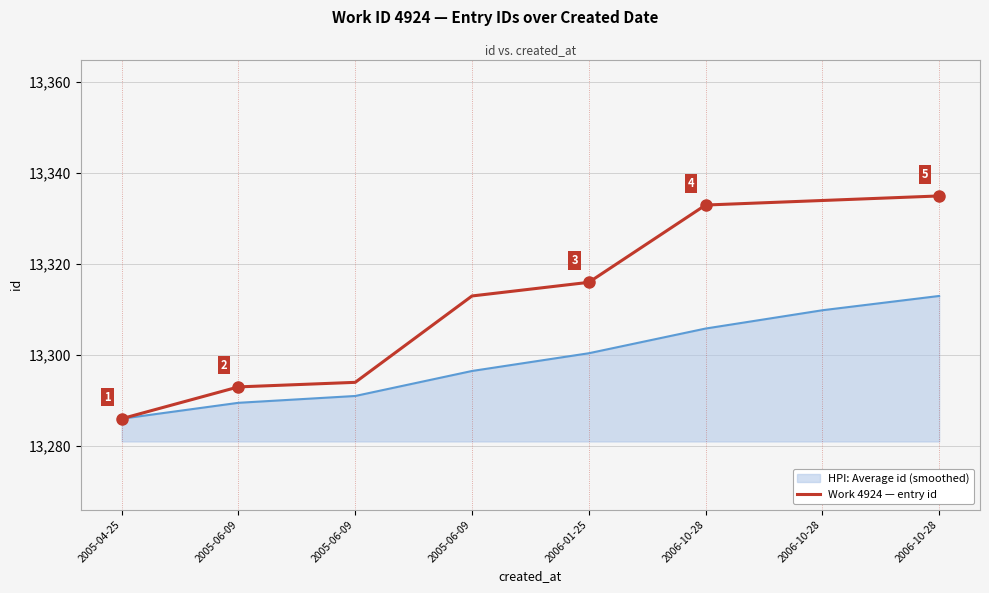

Reading left to right, extract all data points from this chart.

2005-04-25=13286	2005-06-09=13293	2005-06-09=13294	2005-06-09=13313	2006-01-25=13316	2006-10-28=13333	2006-10-28=13334	2006-10-28=13335